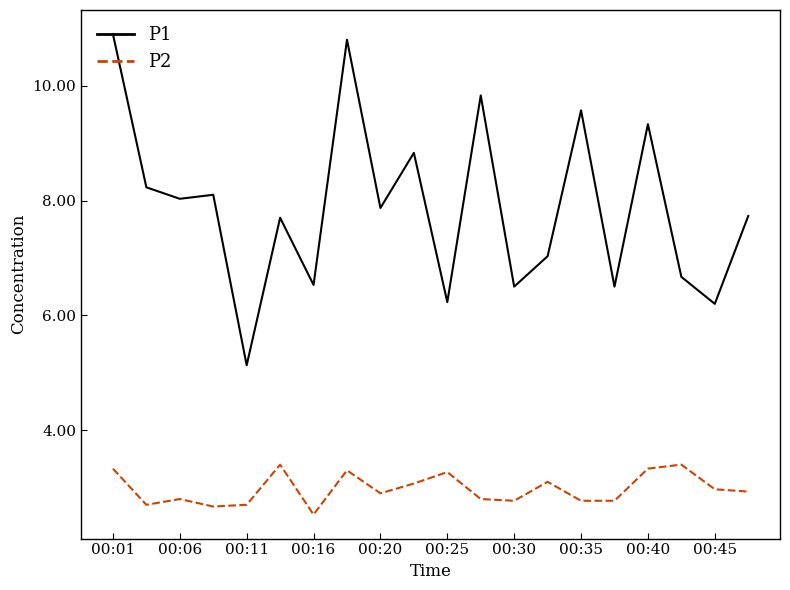

What is the difference between the maximum and second lowest values in the P2 series?

0.7